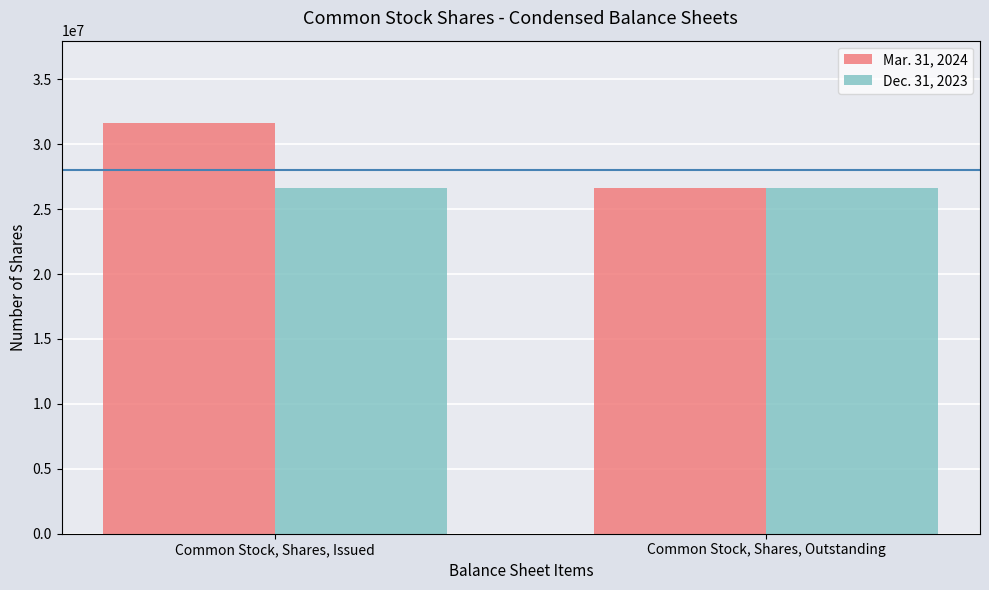

The Mar. 31, 2024 series shows 18319440 at Common Stock, Shares, Issued. True or false?

False